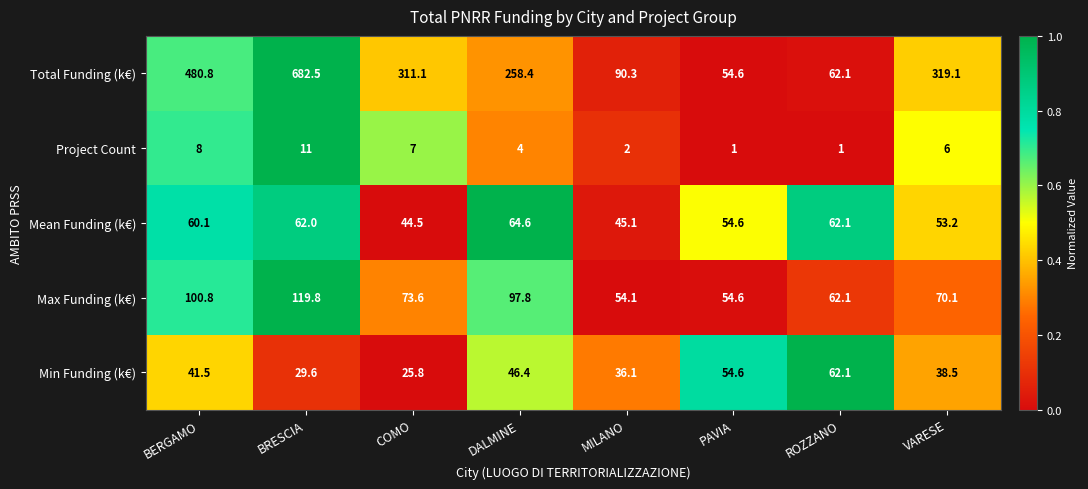

Which series changed the most between BRESCIA and ROZZANO?

Total Funding (k€)